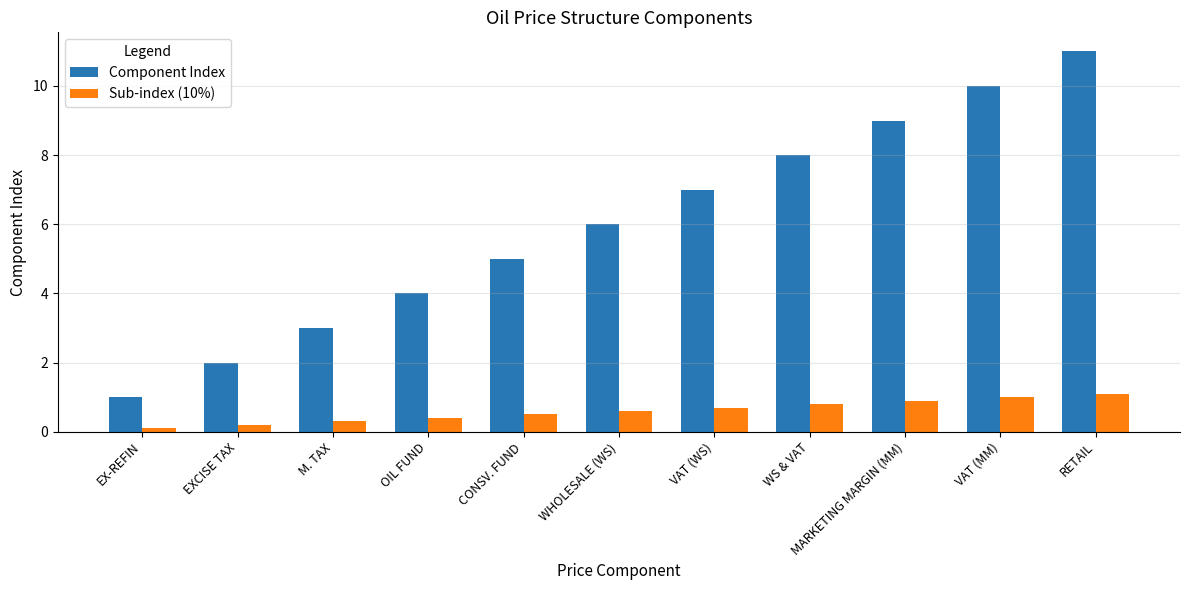

Reading right to left, what are all the values shown in this chart?

Component Index: 11.0	10.0	9.0	8.0	7.0	6.0	5.0	4.0	3.0	2.0	1.0
Sub-index (10%): 1.1	1.0	0.9	0.8	0.7	0.6	0.5	0.4	0.3	0.2	0.1